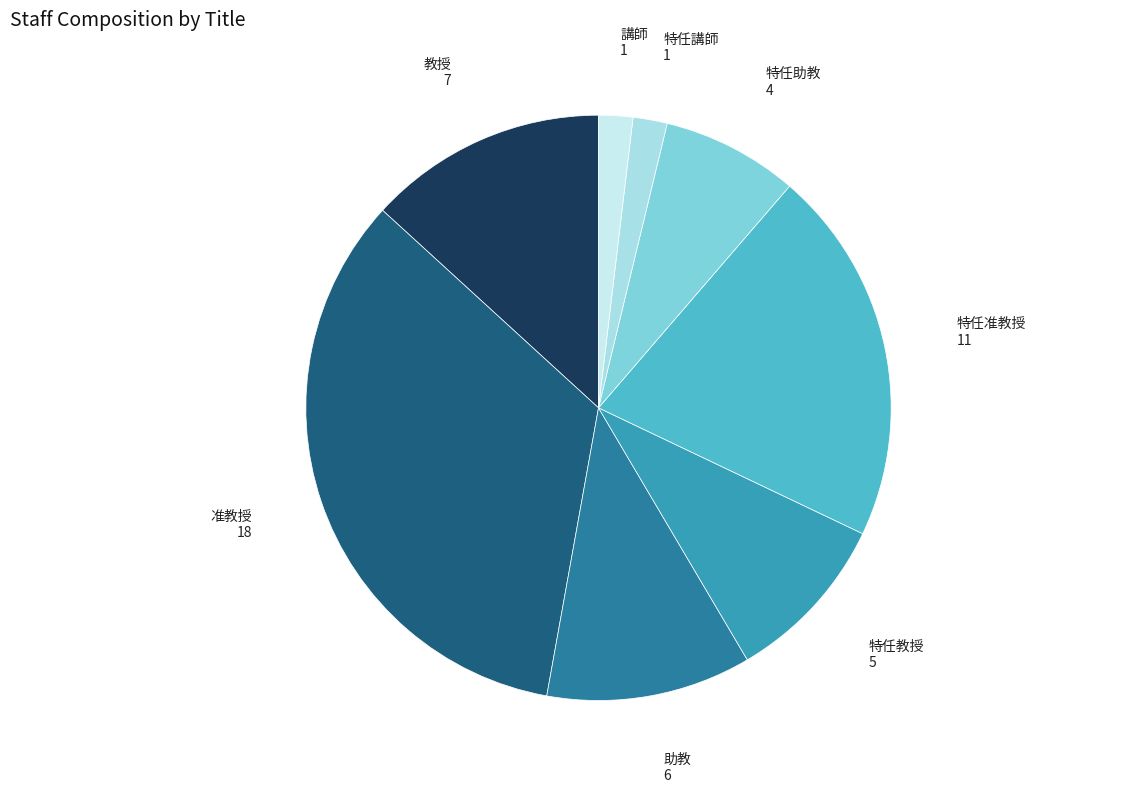

Is 准教授 the majority of the pie?

No